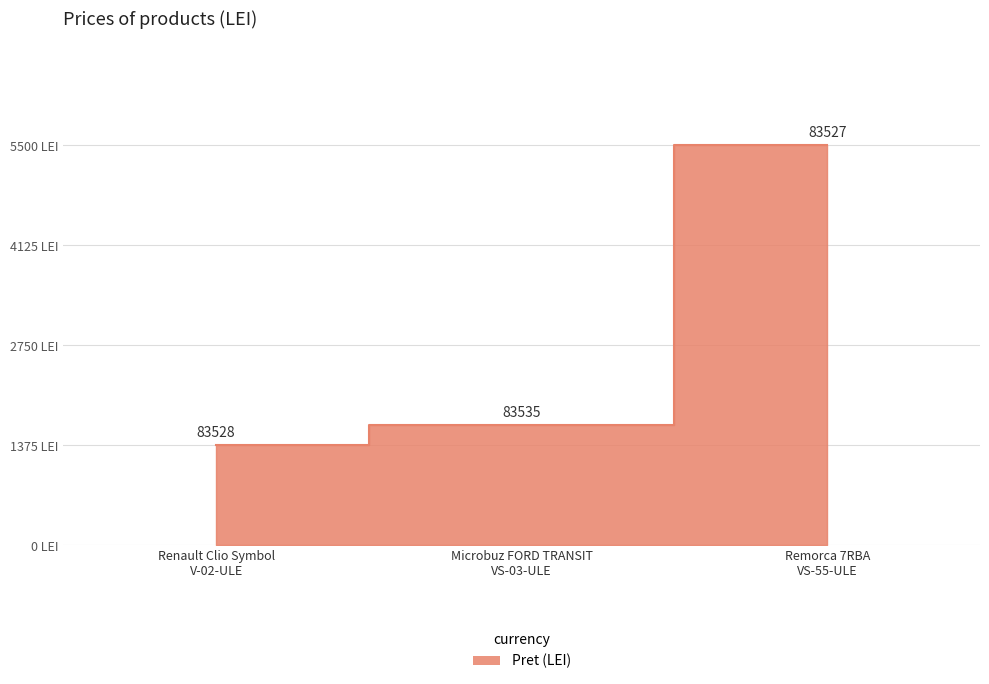

List the labels in order of value, smallest first.

Renault Clio Symbol V-02-ULE, Microbuz FORD TRANSIT VS-03-ULE, Remorca 7RBA VS-55-ULE